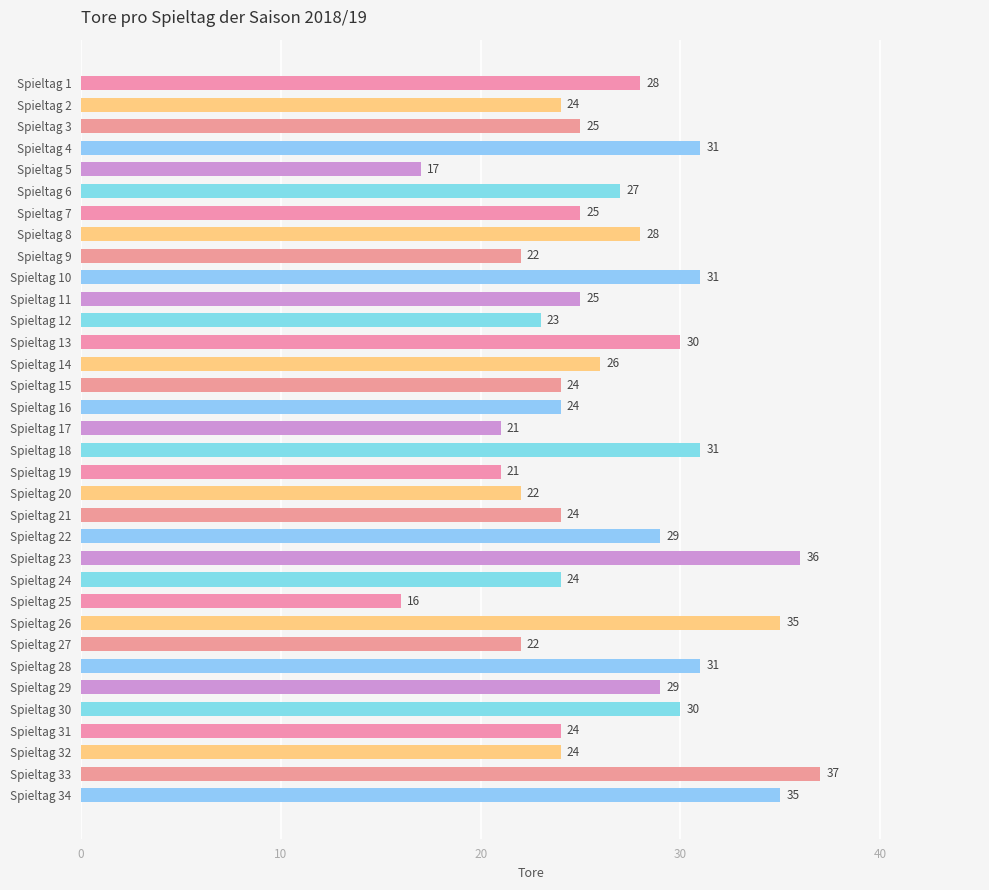

What is the sum of the values at Spieltag 15 and Spieltag 13?

54